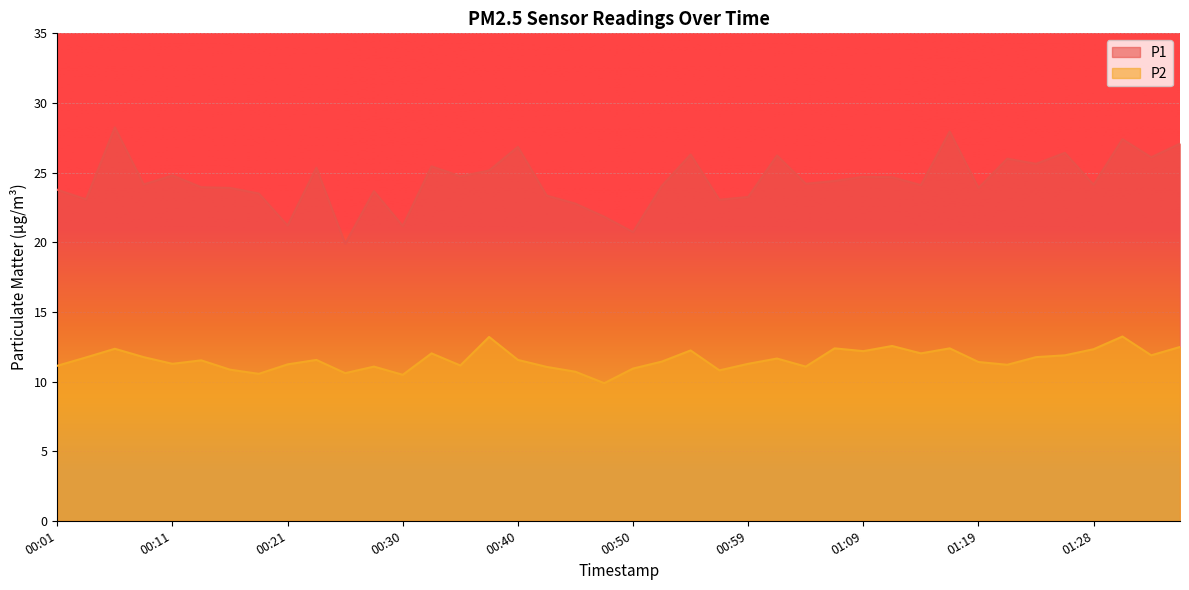

Reading left to right, list all the values displayed in this chart.

P1: 23.8	23.1	28.2	24.1	24.8	23.9	23.9	23.5	21.2	25.4	19.9	23.7	21.2	25.4	24.7	25.1	26.9	23.4	22.8	21.8	20.7	24.1	26.3	23.1	23.2	26.2	24.2	24.4	24.7	24.7	24.1	27.9	23.9	26.0	25.6	26.4	24.1	27.4	26.1	27.1
P2: 11.1	11.7	12.3	11.8	11.3	11.5	10.8	10.6	11.2	11.6	10.6	11.1	10.5	12.0	11.2	13.2	11.6	11.1	10.7	9.9	10.9	11.4	12.2	10.8	11.3	11.7	11.1	12.4	12.2	12.6	12.0	12.4	11.4	11.2	11.8	11.9	12.3	13.2	11.9	12.5